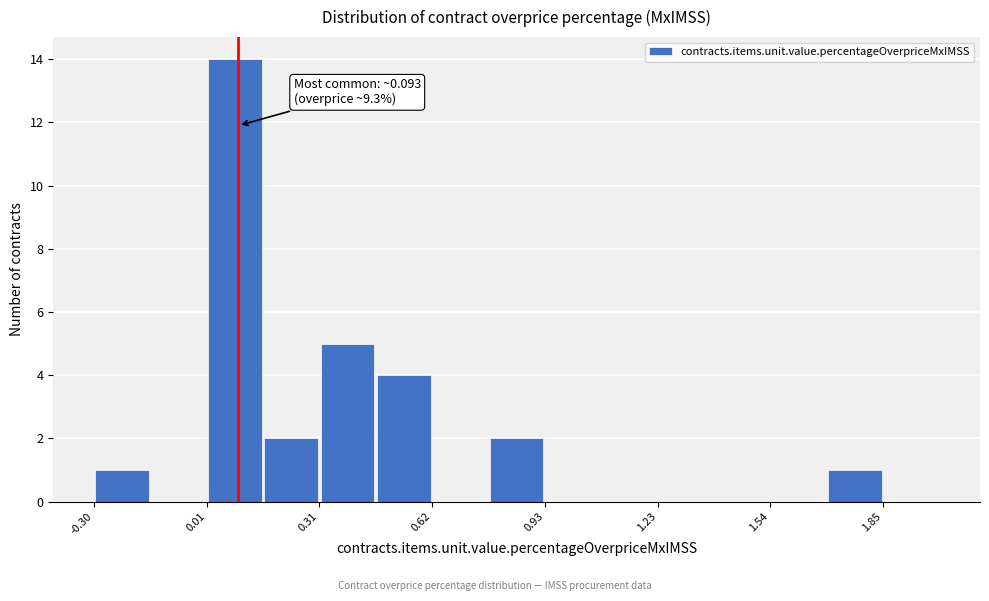

Read against the x-axis, roughly where is the centre of the tallest bar?

0.10